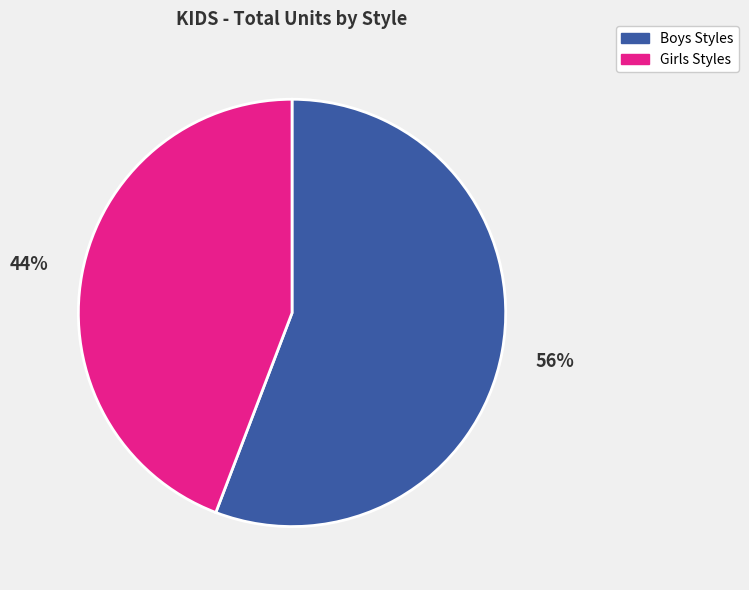

To the nearest percent, what is the average slice percentage?

50%